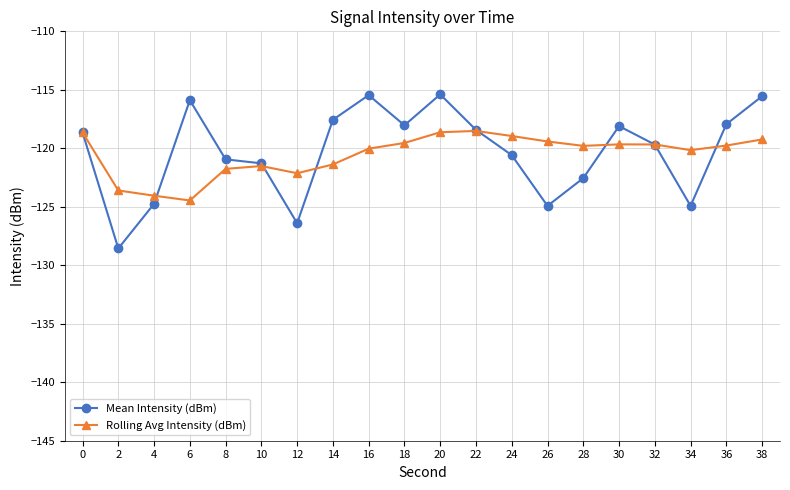

True or false: Mean Intensity (dBm) has more than 1 points higher than both neighbors.

True